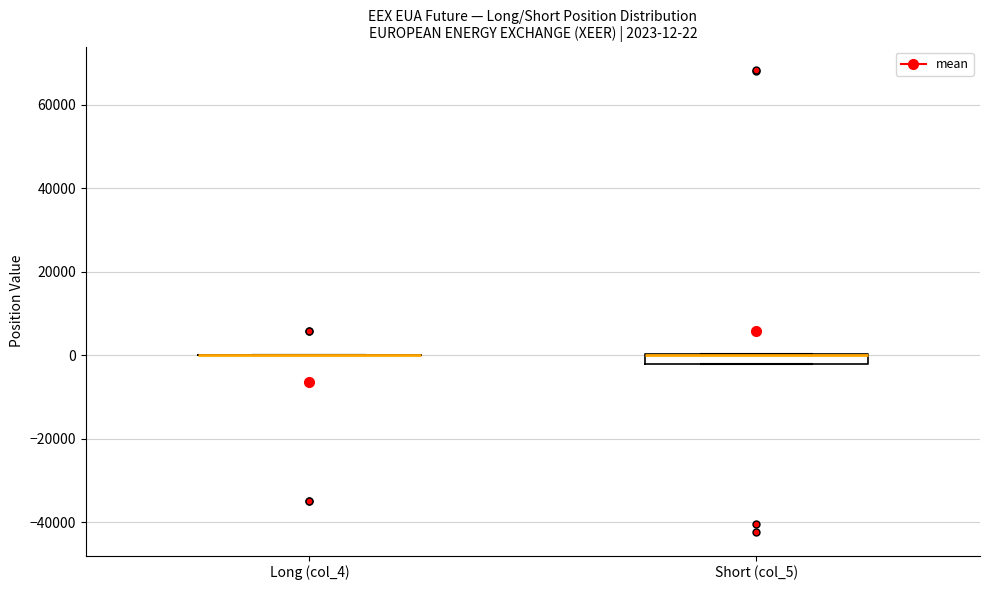

Which box is the tallest, from its lower edge to its upper edge?

Short (col_5)